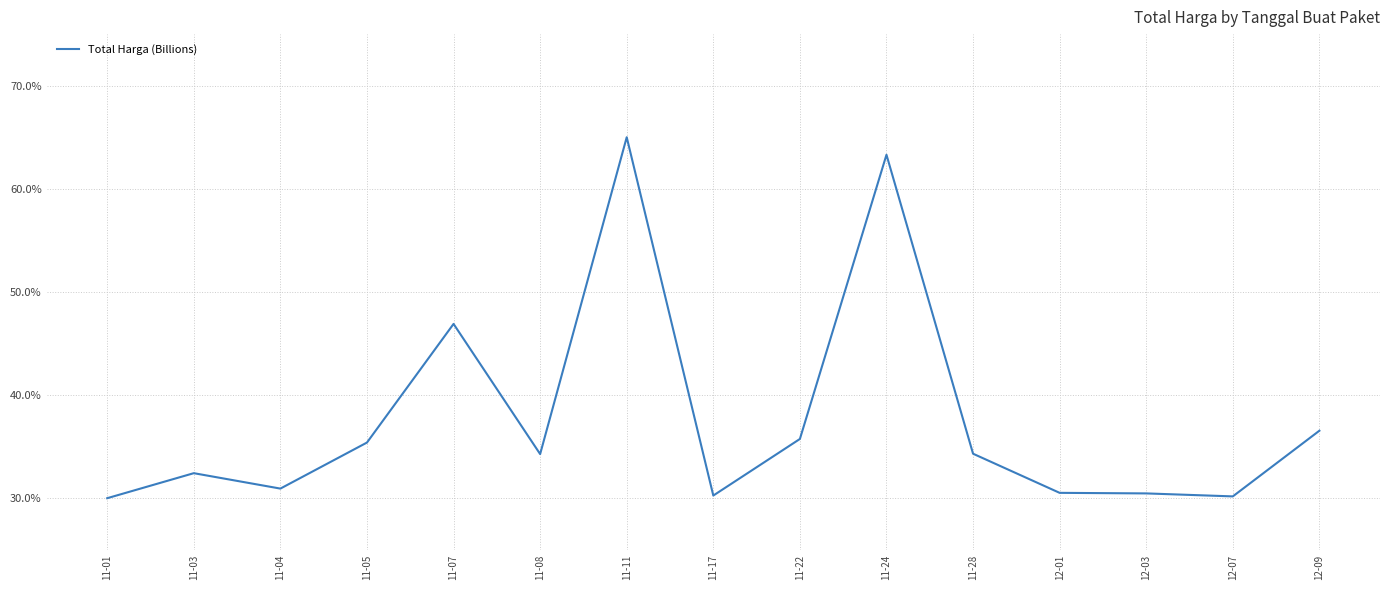

True or false: there are more than 0 points higher than both neighbors.

True